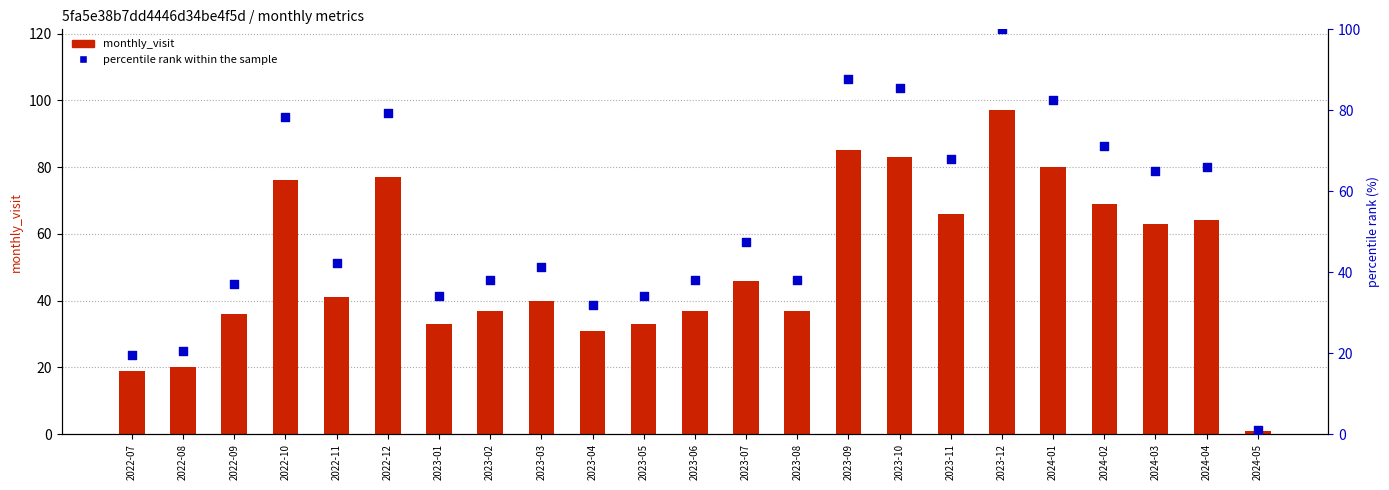

What are all the series names shown in the legend?

monthly_visit, percentile rank within the sample